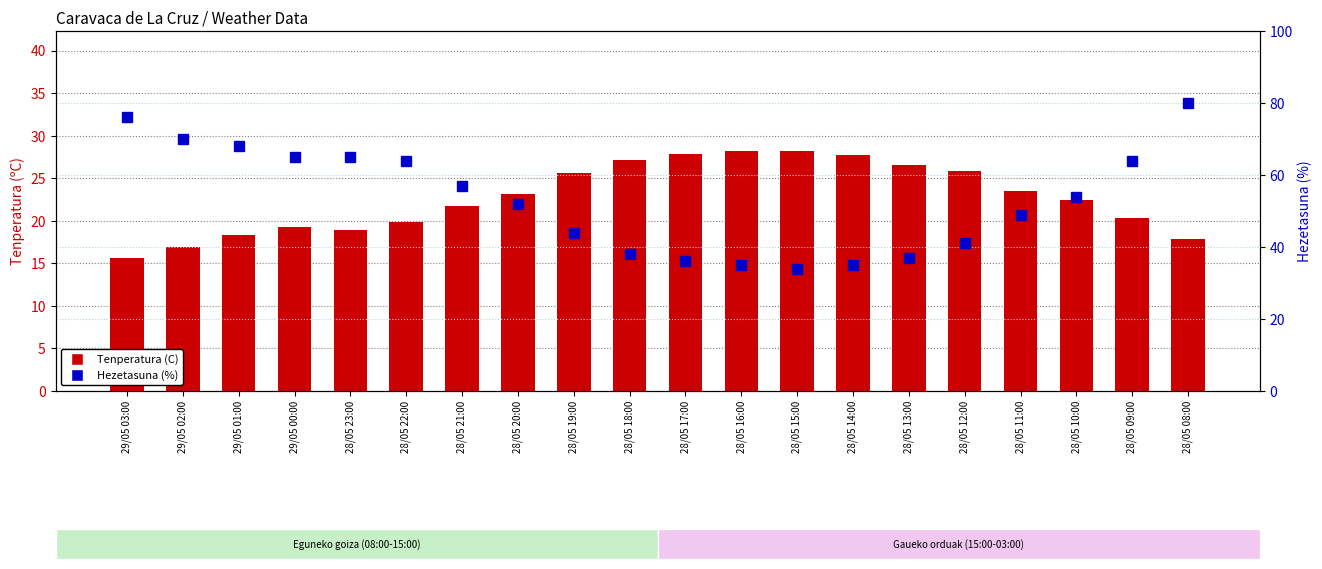

Which series has the largest range (max minus min)?

Hezetasuna (%)